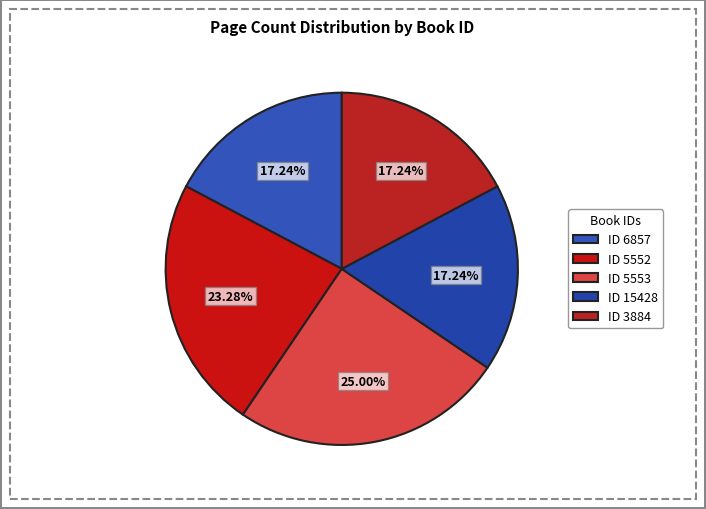

Count the number of slices in the pie.

5